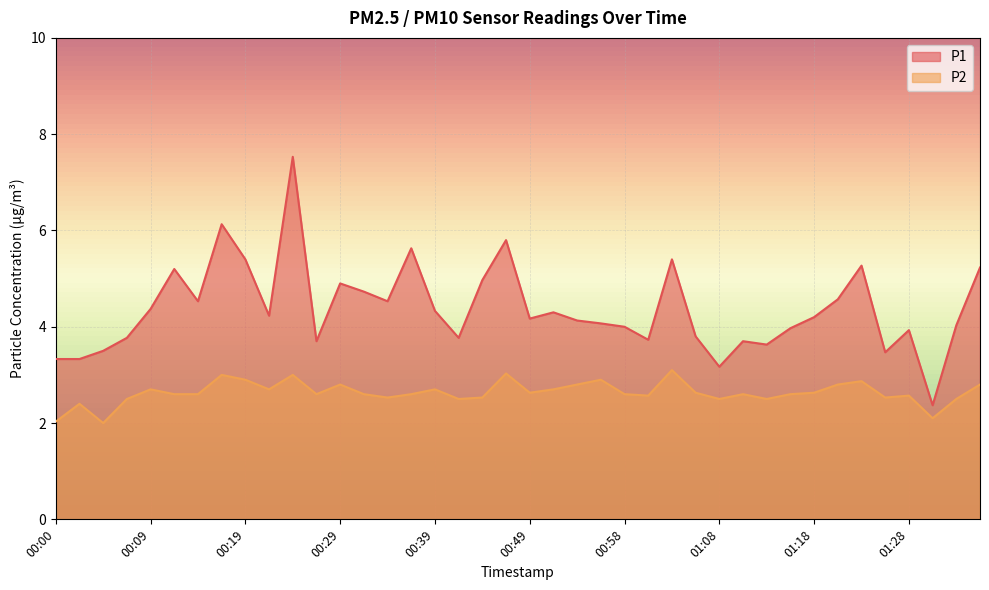

Rank the series at 00:31 from lowest to highest value.

P2, P1